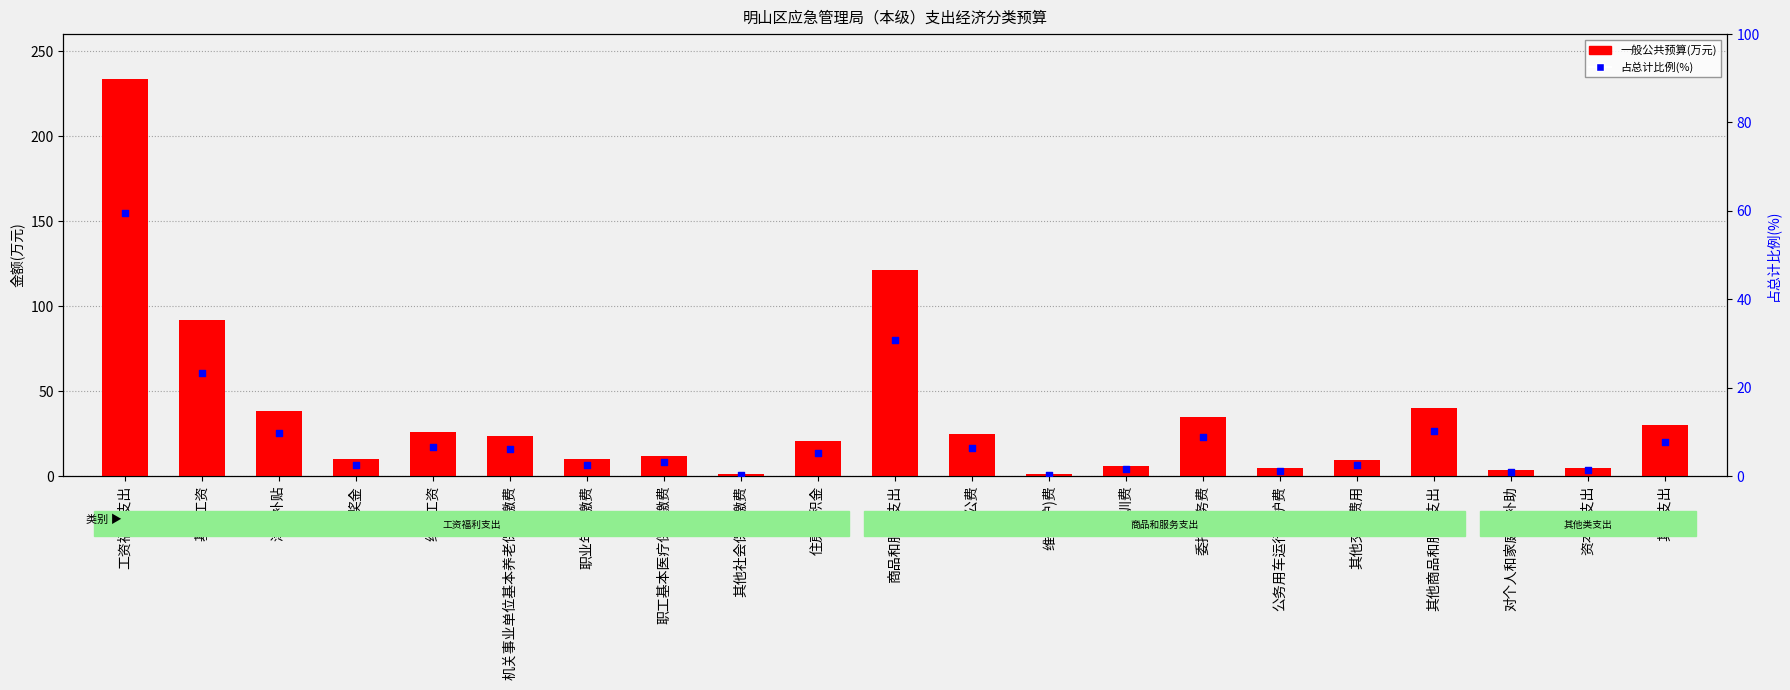

Which series has the largest total across all categories?

一般公共预算(万元)